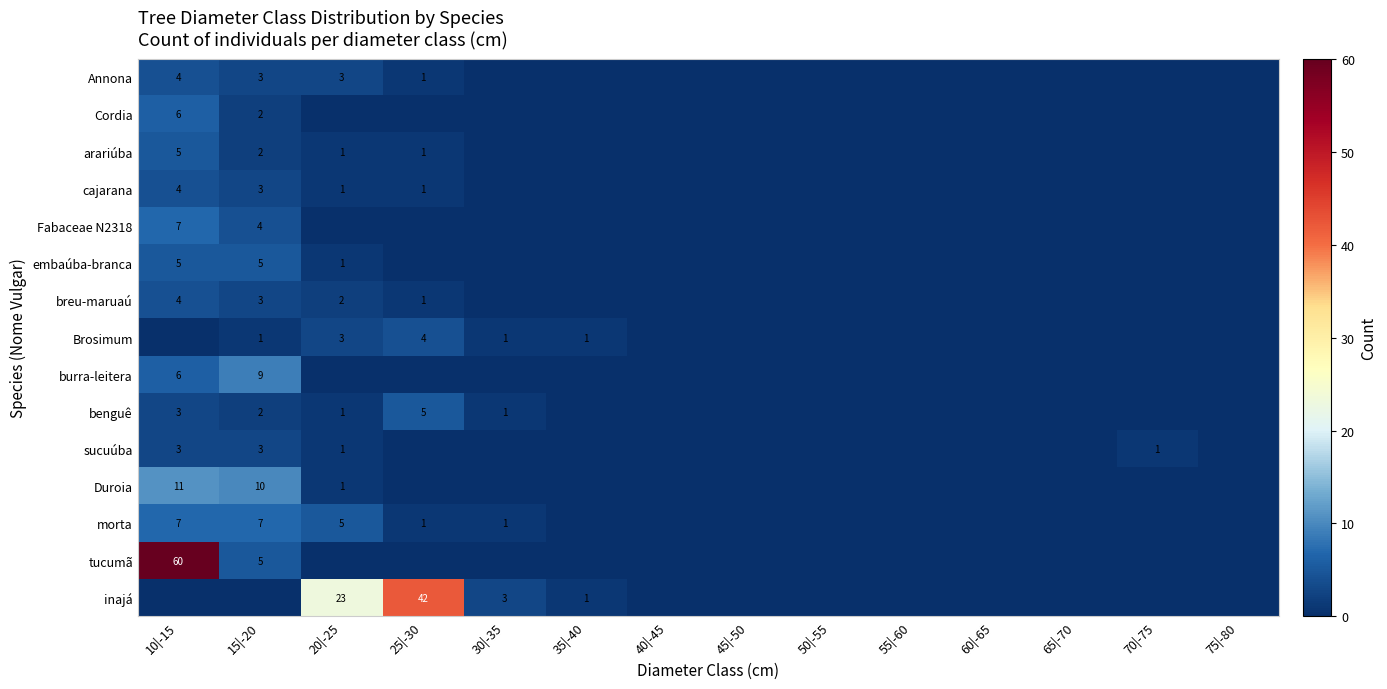

True or false: Brosimum has a value of 6 at 25|-30.

False